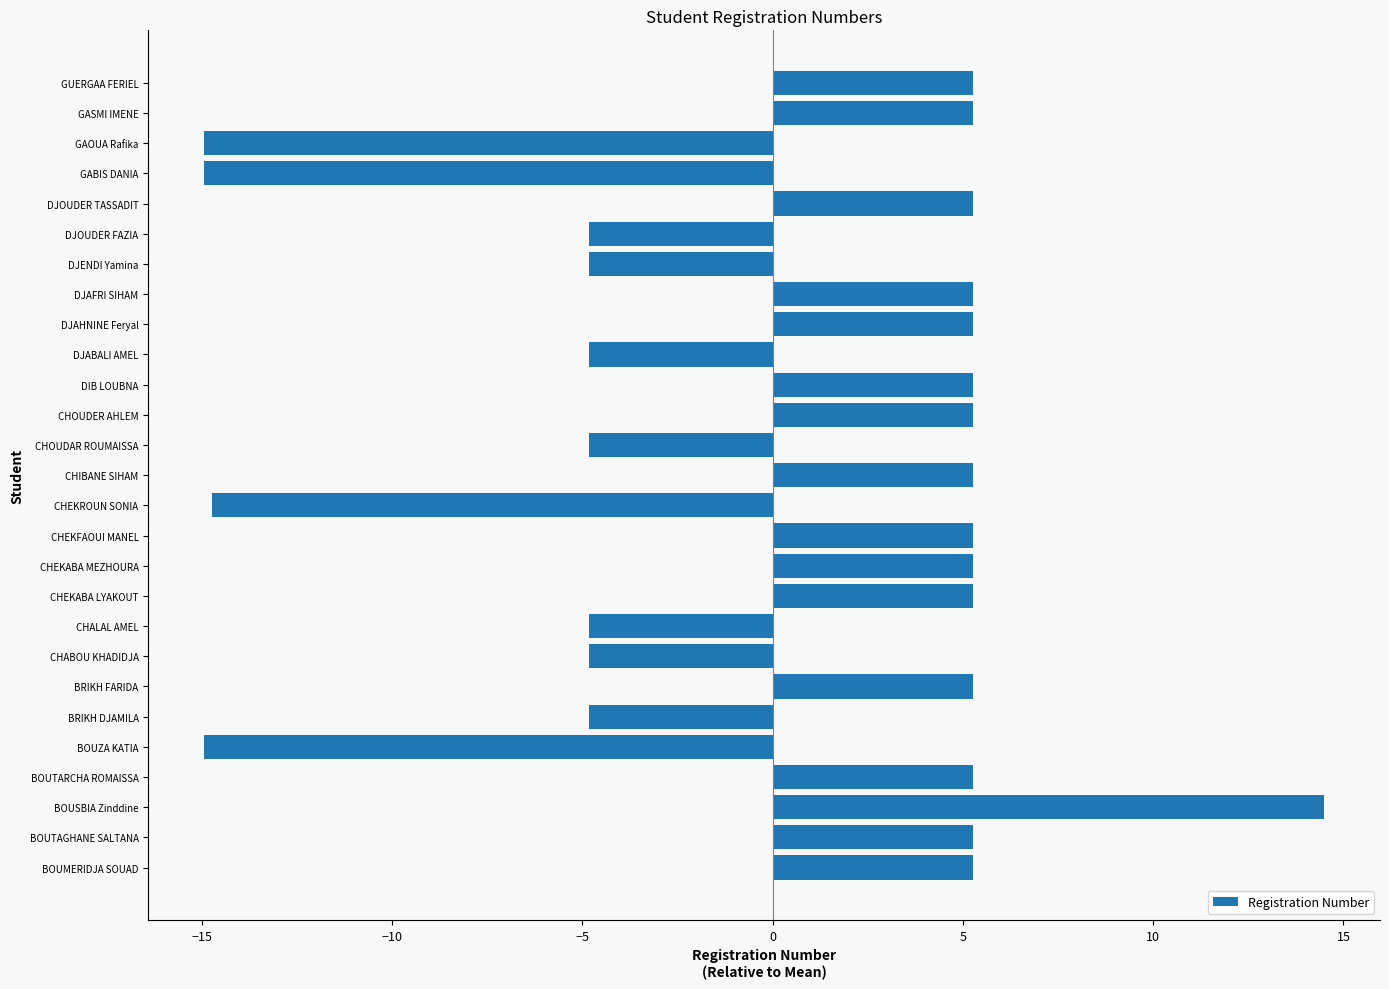

What is the difference between the maximum and minimum values?

29.4